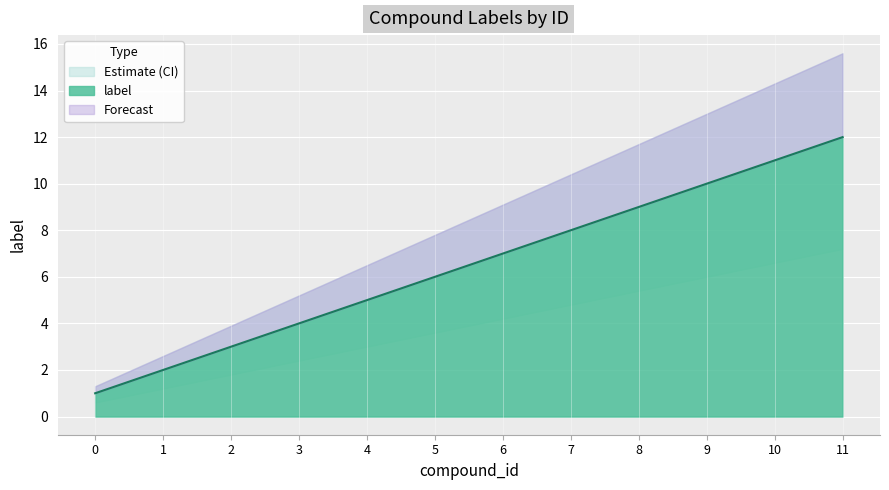

How many values are below 7?

6